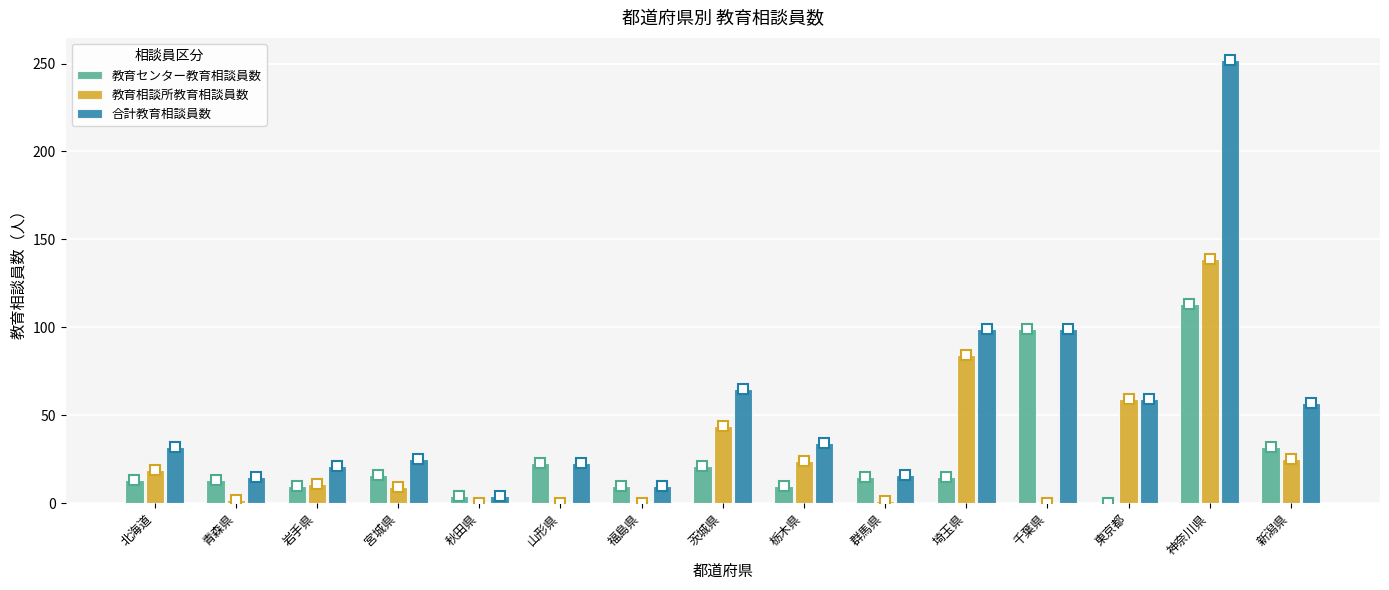

What is the sum of all 合計教育相談員数 values?

811